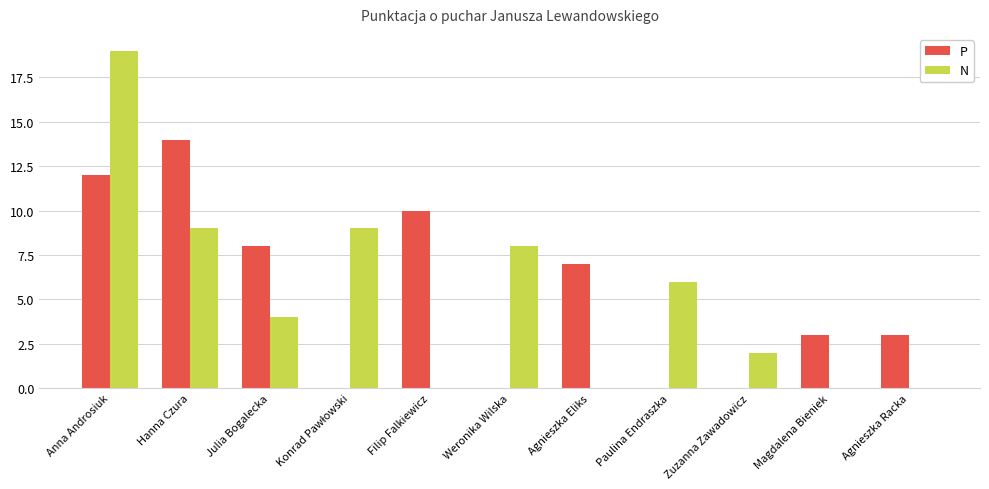

Which series changed the most between Paulina Endraszka and Magdalena Bieniek?

N